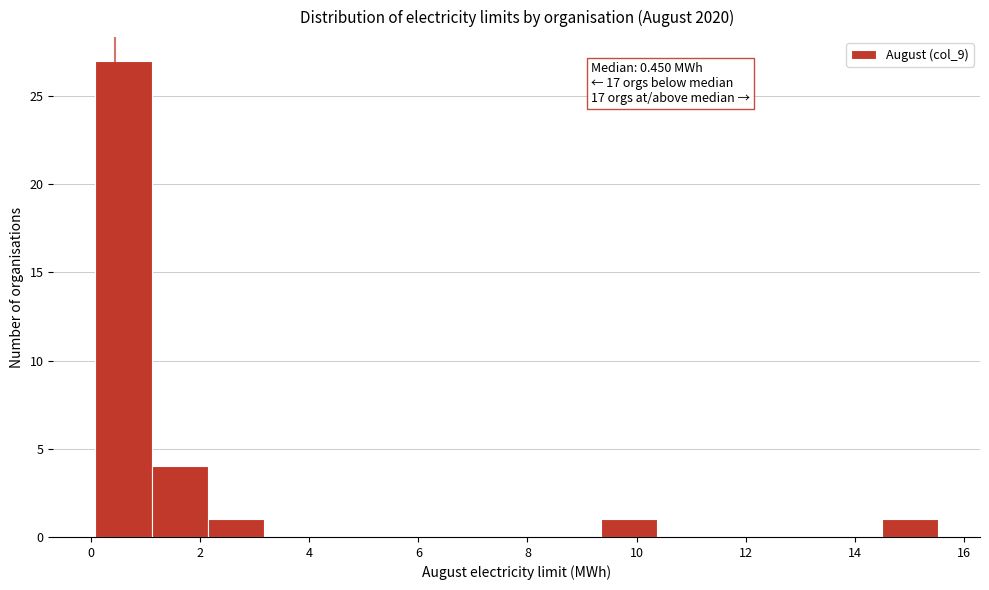

Over which range of the x-axis is the bar tallest?

0.0 to 1.2